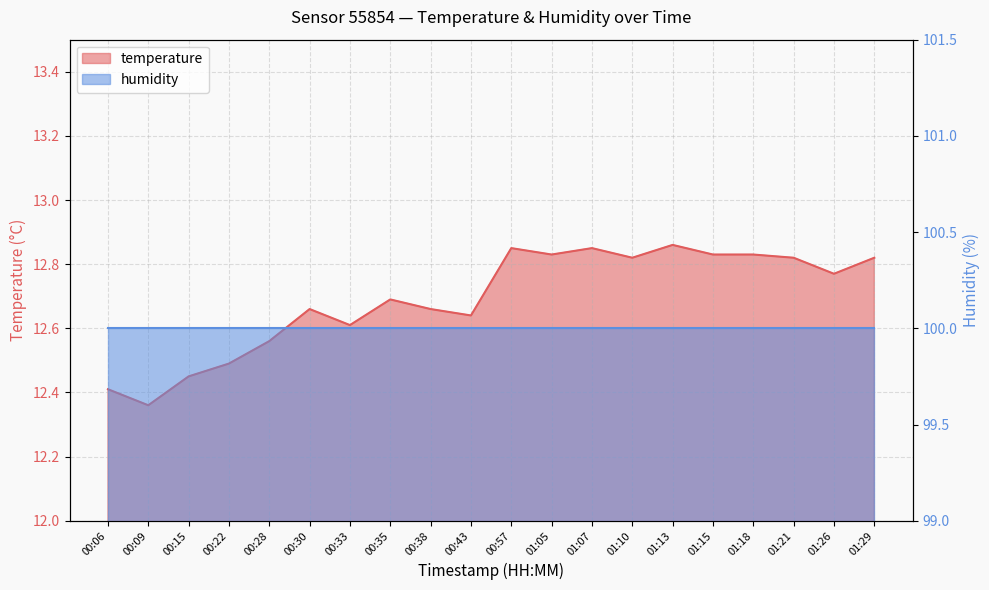

At which label is the value closest to 12?

00:09